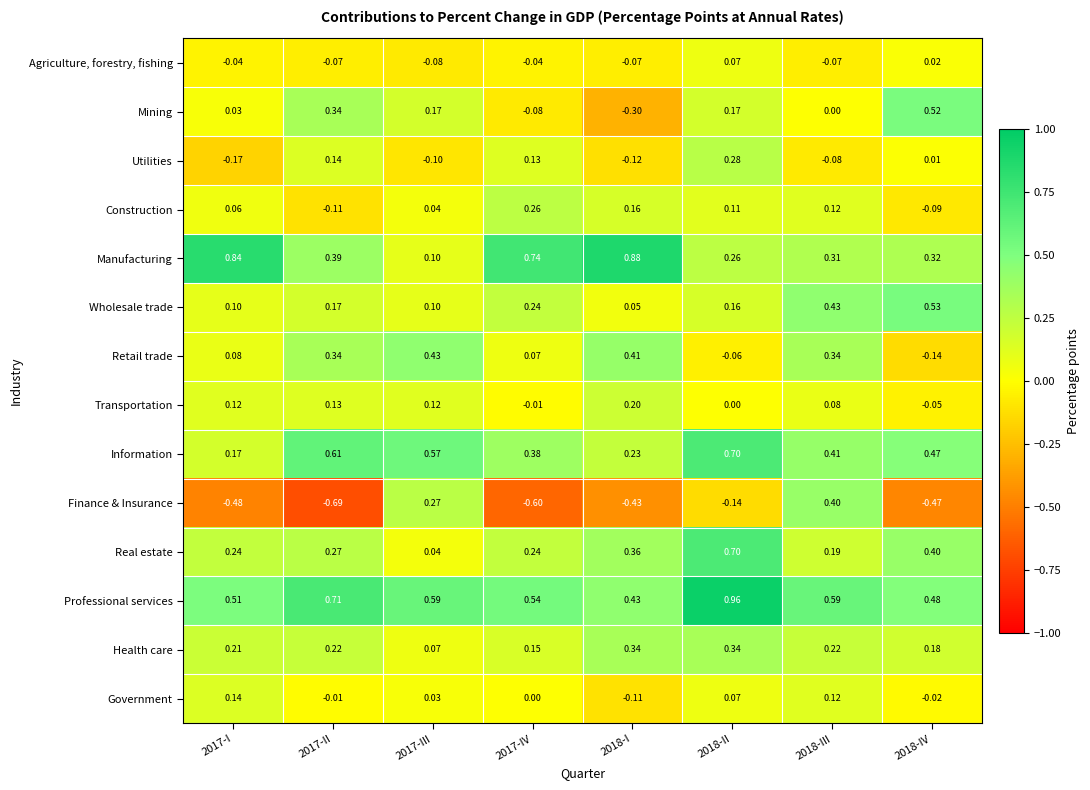

Which series has the largest range (max minus min)?

Finance & Insurance